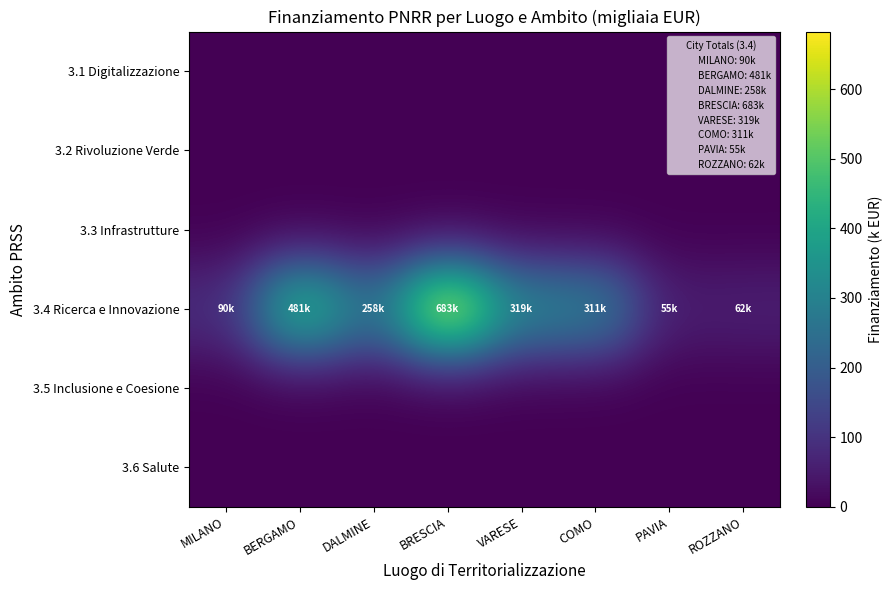

Which series changed the most between BERGAMO and VARESE?

3.4 Ricerca e Innovazione